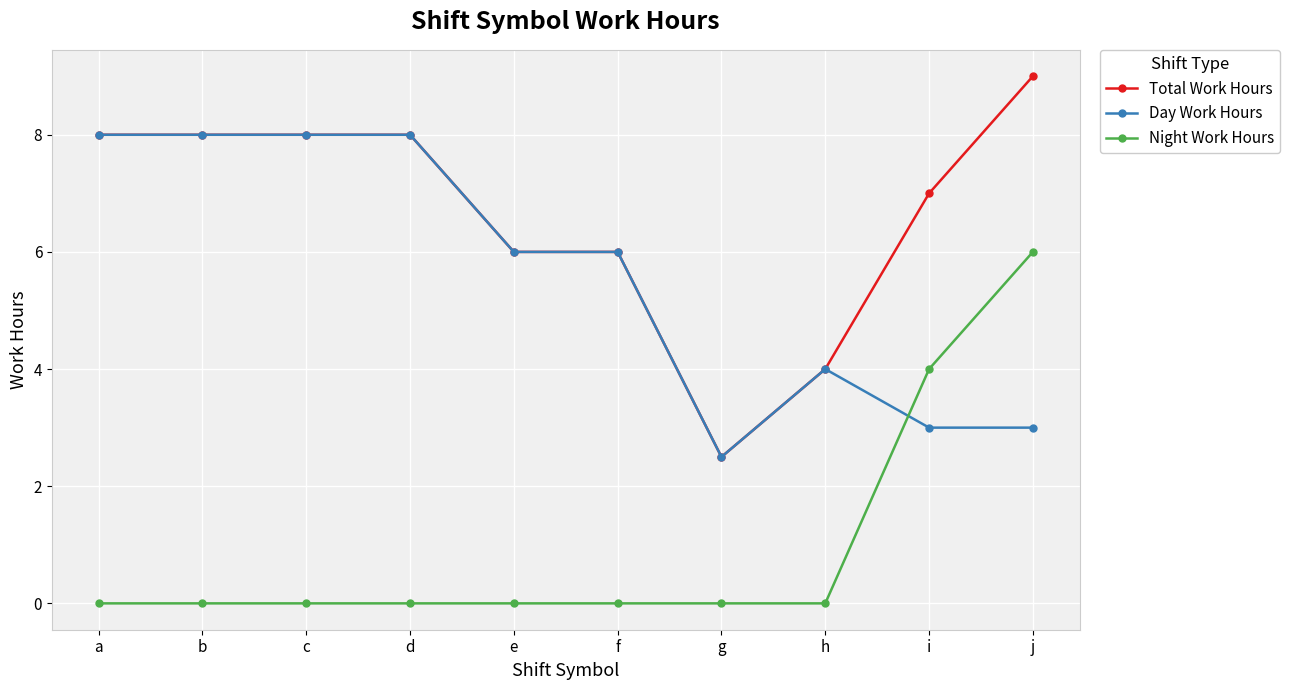

List the series in order of their overall mean, lowest first.

Night Work Hours, Day Work Hours, Total Work Hours